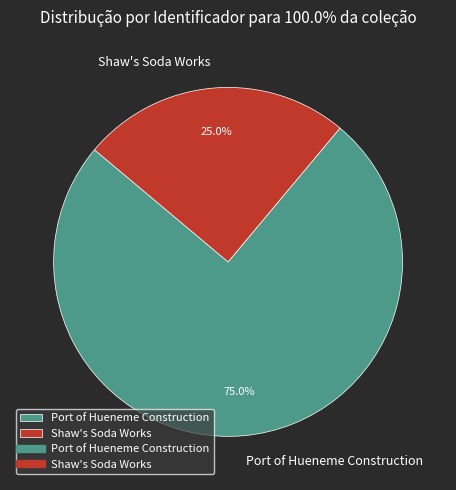

Which has a higher value, Shaw's Soda Works or Port of Hueneme Construction?

Port of Hueneme Construction